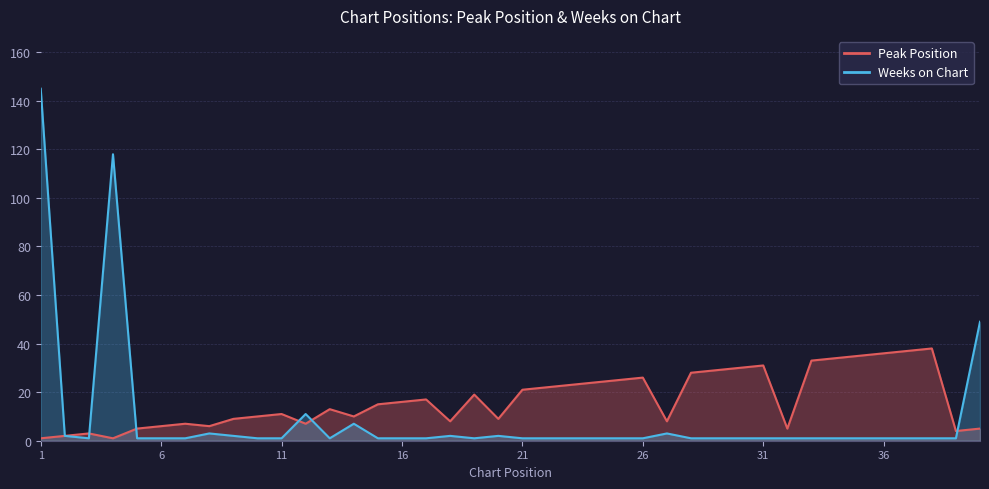

Reading left to right, list all the values displayed in this chart.

Peak Position: 1=1	2=2	3=3	4=1	5=5	6=6	7=7	8=6	9=9	10=10	11=11	12=7	13=13	14=10	15=15	16=16	17=17	18=8	19=19	20=9	21=21	22=22	23=23	24=24	25=25	26=26	27=8	28=28	29=29	30=30	31=31	32=5	33=33	34=34	35=35	36=36	37=37	38=38	39=4	40=5
Weeks on Chart: 1=145	2=2	3=1	4=118	5=1	6=1	7=1	8=3	9=2	10=1	11=1	12=11	13=1	14=7	15=1	16=1	17=1	18=2	19=1	20=2	21=1	22=1	23=1	24=1	25=1	26=1	27=3	28=1	29=1	30=1	31=1	32=1	33=1	34=1	35=1	36=1	37=1	38=1	39=1	40=49